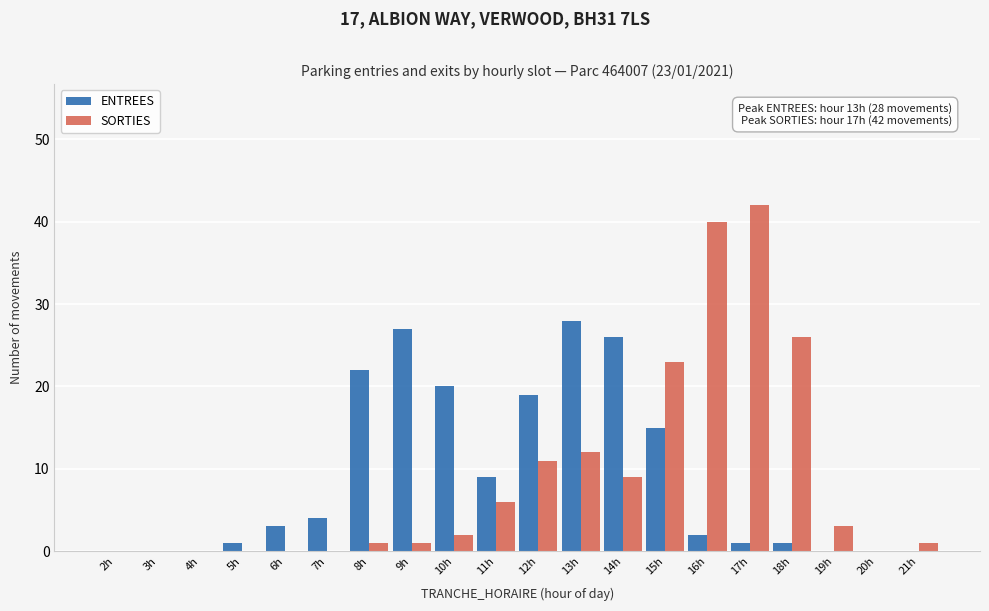

Which category has the highest value in the SORTIES series?

17h